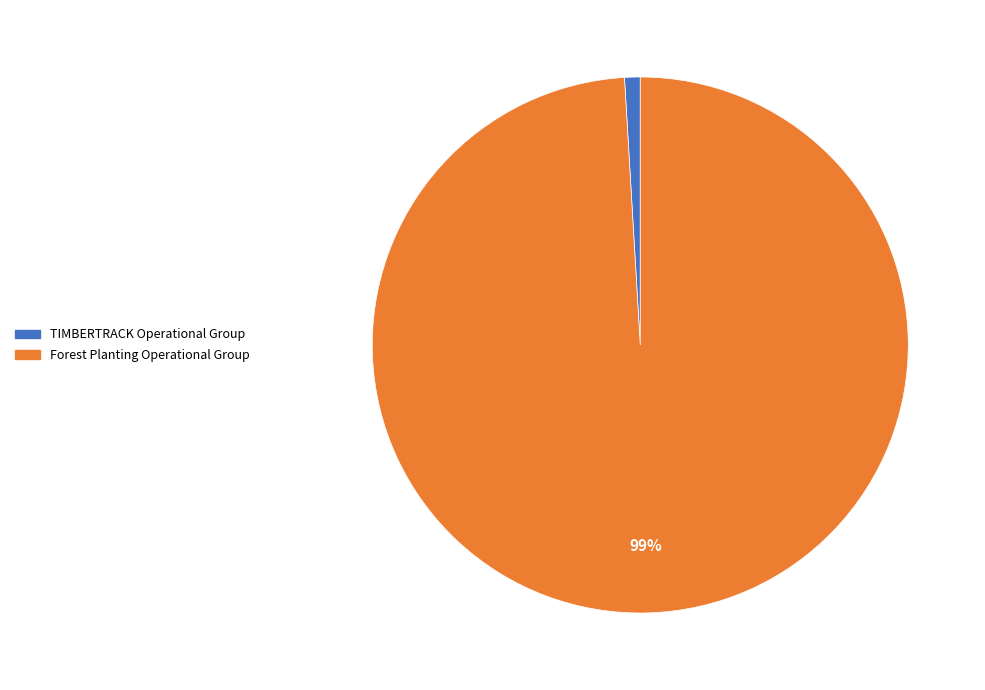

To the nearest percent, what portion does TIMBERTRACK Operational Group represent?

1%